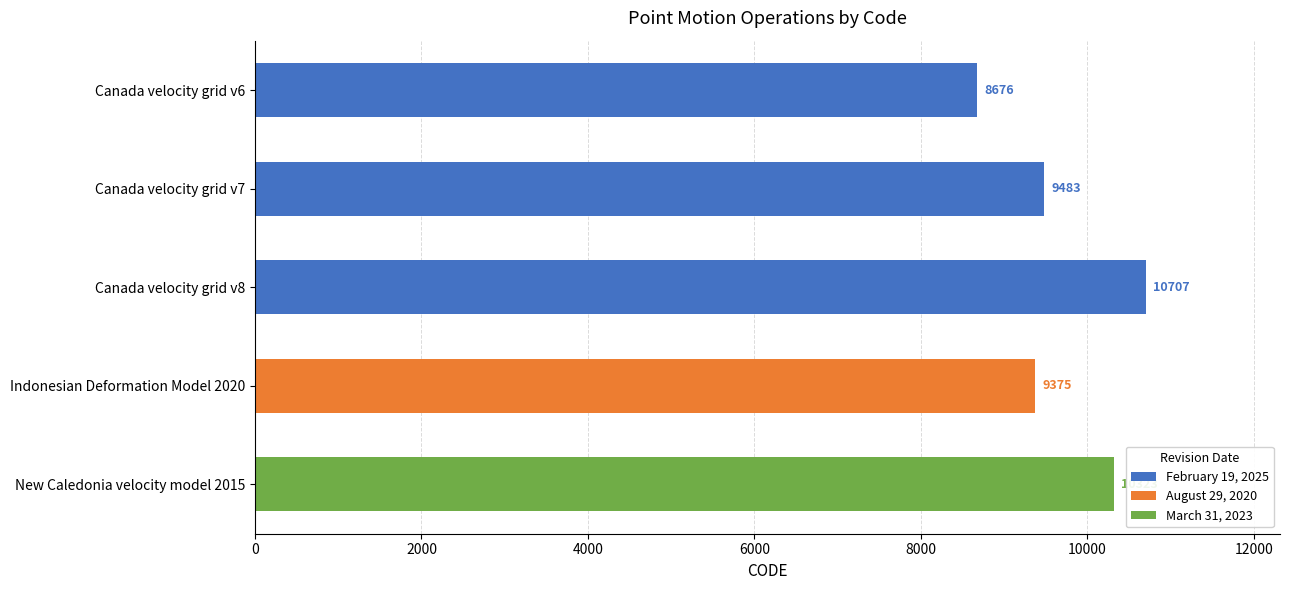

True or false: the data shows 8676 at Canada velocity grid v6.

True